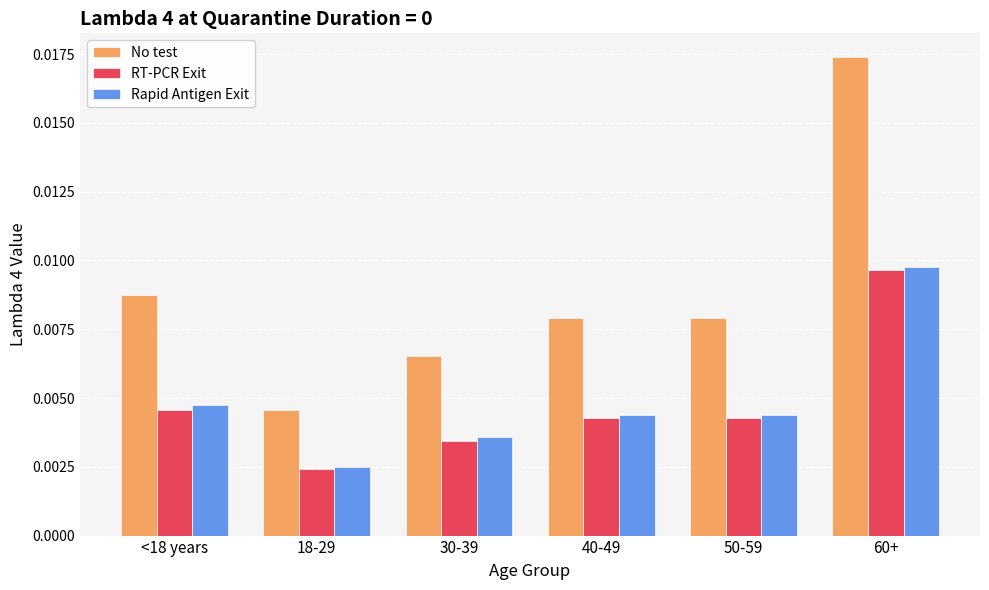

Which series has the largest range (max minus min)?

No test